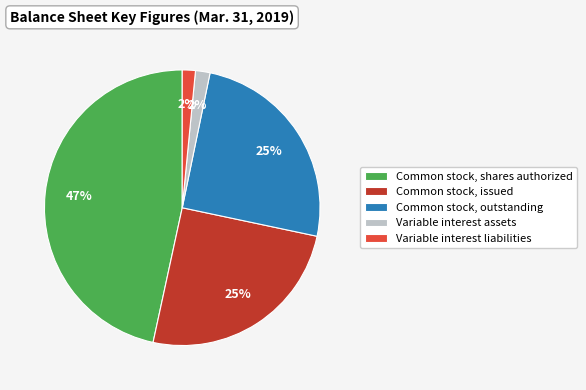

Which has a higher value, Common stock, issued or Common stock, shares authorized?

Common stock, shares authorized